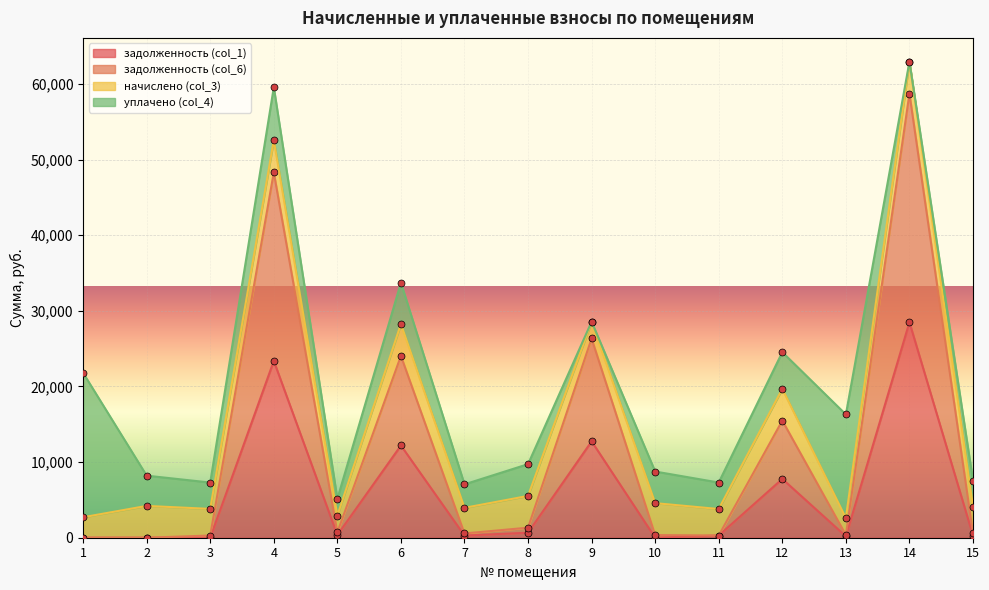

How many data points in задолженность (col_1) are less than 291?

7